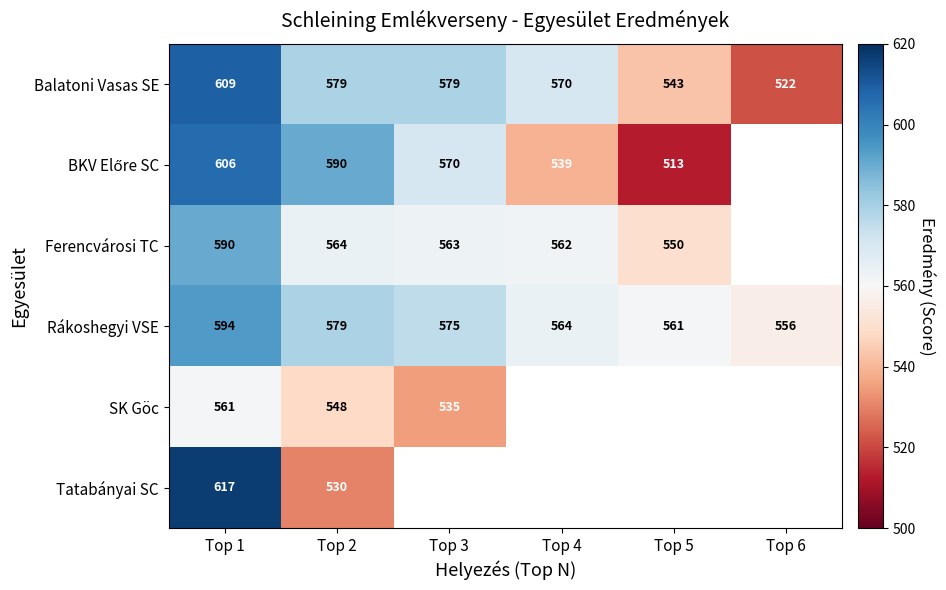

Is the value of Ferencvárosi TC at Top 4 greater than the value of Rákoshegyi VSE at Top 1?

No